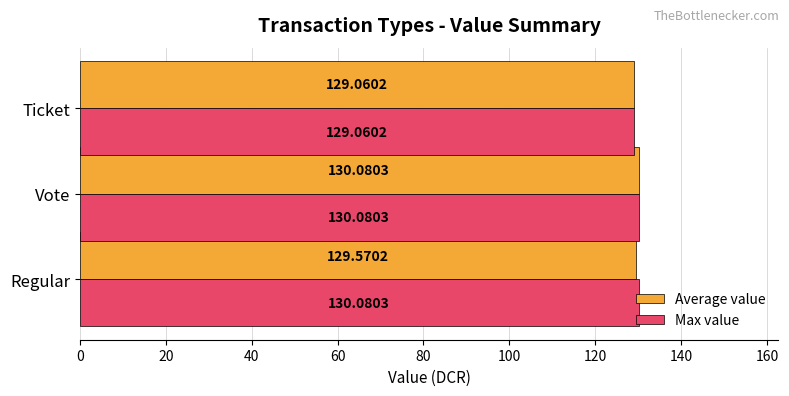

Which series changed the most between Regular and Vote?

Average value